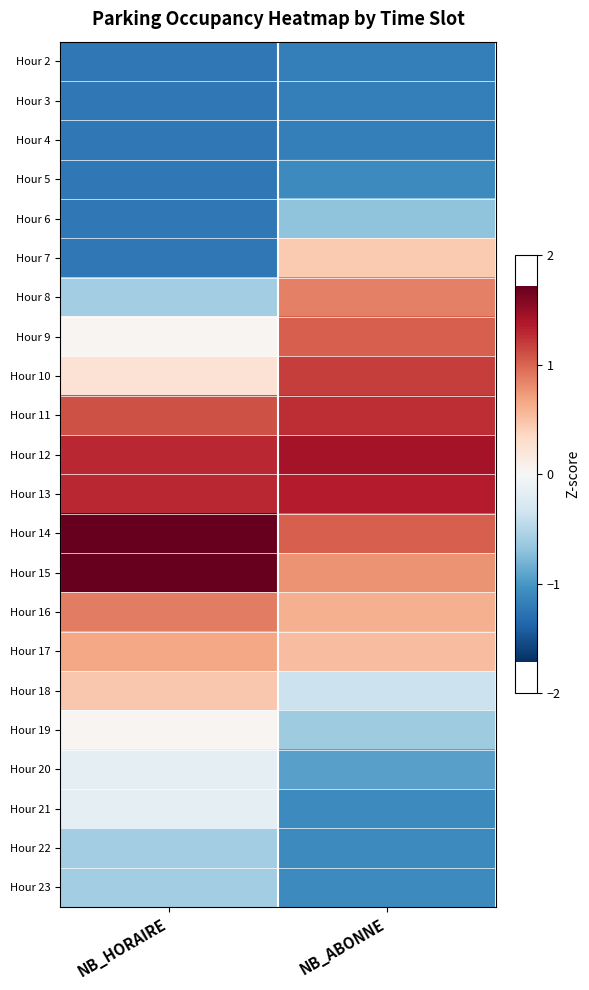

Reading left to right, what are all the values shown in this chart?

Hour 2: NB_HORAIRE=-1.2	NB_ABONNE=-1.2
Hour 3: NB_HORAIRE=-1.2	NB_ABONNE=-1.2
Hour 4: NB_HORAIRE=-1.2	NB_ABONNE=-1.2
Hour 5: NB_HORAIRE=-1.2	NB_ABONNE=-1.1
Hour 6: NB_HORAIRE=-1.2	NB_ABONNE=-0.7
Hour 7: NB_HORAIRE=-1.2	NB_ABONNE=0.5
Hour 8: NB_HORAIRE=-0.6	NB_ABONNE=0.9
Hour 9: NB_HORAIRE=0.0	NB_ABONNE=1.0
Hour 10: NB_HORAIRE=0.2	NB_ABONNE=1.2
Hour 11: NB_HORAIRE=1.1	NB_ABONNE=1.3
Hour 12: NB_HORAIRE=1.3	NB_ABONNE=1.4
Hour 13: NB_HORAIRE=1.3	NB_ABONNE=1.3
Hour 14: NB_HORAIRE=1.7	NB_ABONNE=1.0
Hour 15: NB_HORAIRE=1.7	NB_ABONNE=0.8
Hour 16: NB_HORAIRE=0.9	NB_ABONNE=0.6
Hour 17: NB_HORAIRE=0.7	NB_ABONNE=0.5
Hour 18: NB_HORAIRE=0.5	NB_ABONNE=-0.4
Hour 19: NB_HORAIRE=0.0	NB_ABONNE=-0.6
Hour 20: NB_HORAIRE=-0.2	NB_ABONNE=-0.9
Hour 21: NB_HORAIRE=-0.2	NB_ABONNE=-1.1
Hour 22: NB_HORAIRE=-0.6	NB_ABONNE=-1.1
Hour 23: NB_HORAIRE=-0.6	NB_ABONNE=-1.1